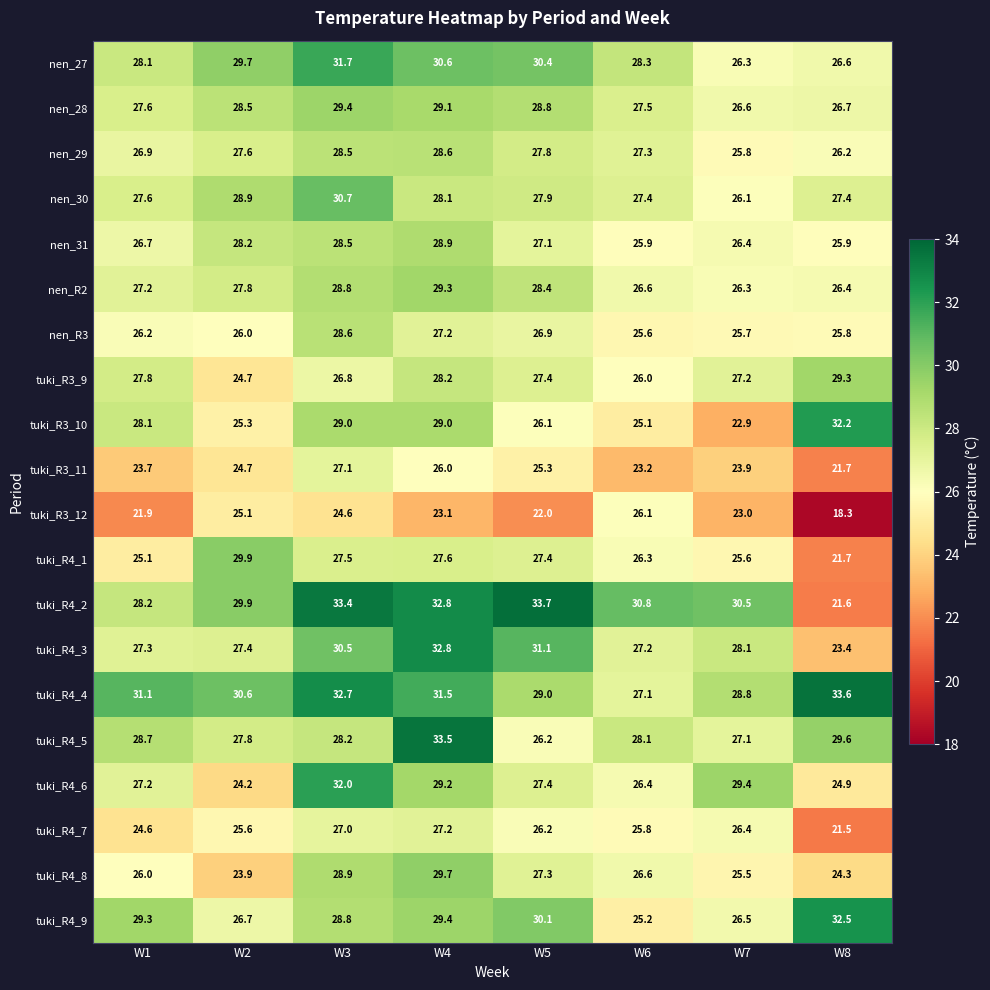

The tuki_R3_9 series shows 17.1 at W3. True or false?

False